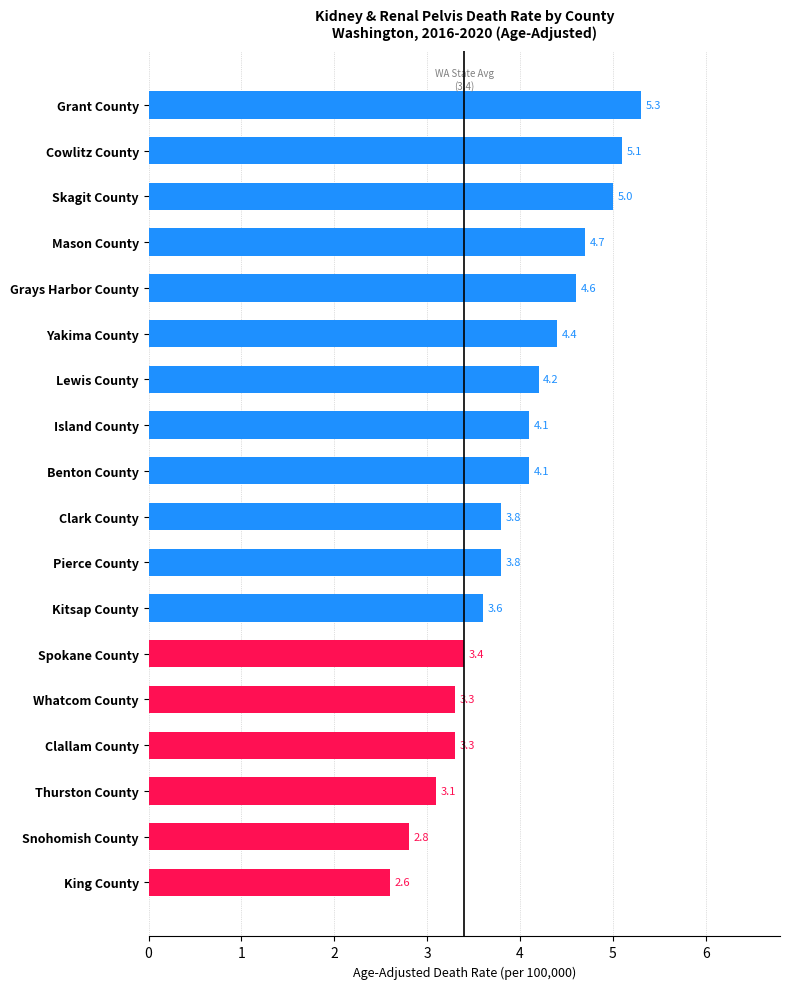

The value at Grays Harbor County is 6.7. True or false?

False